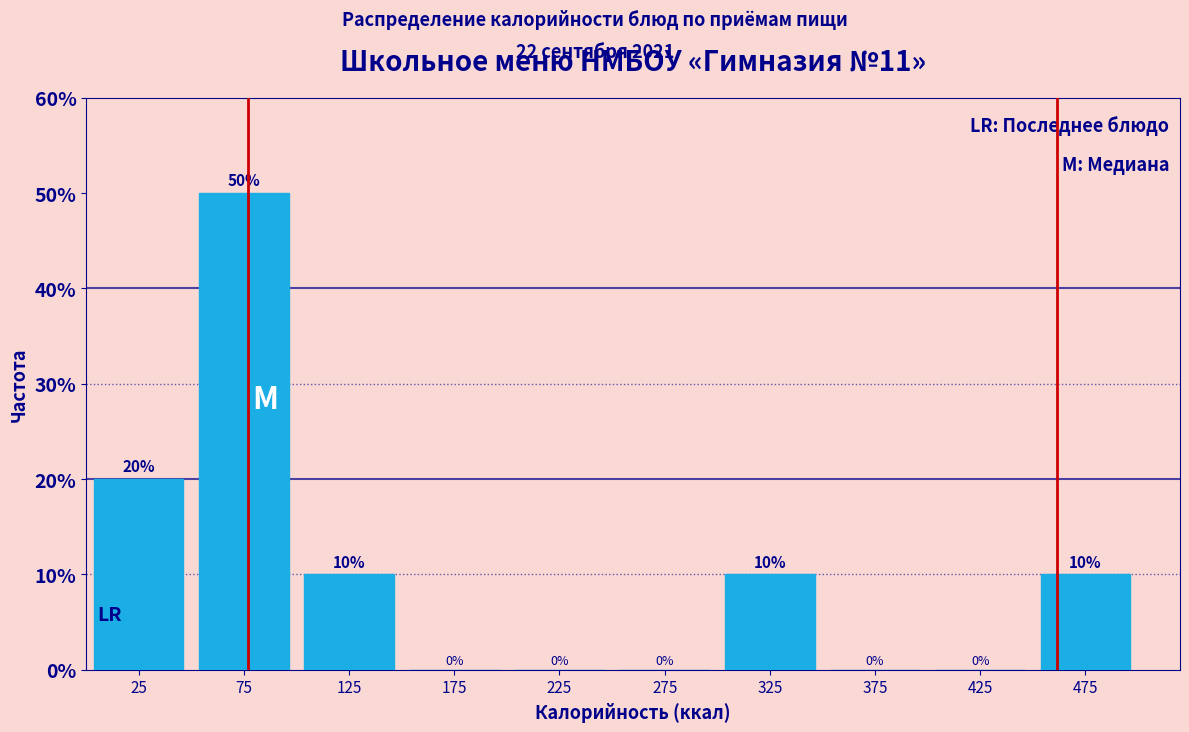

How tall is the bar that spans 100 to 150 on the x-axis?

10